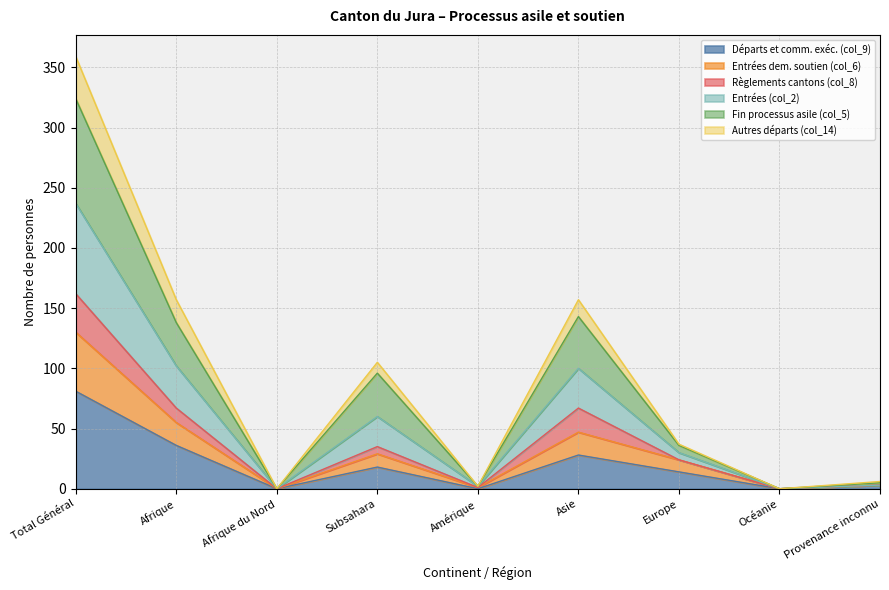

At which category is the sum across all series the highest?

Total Général